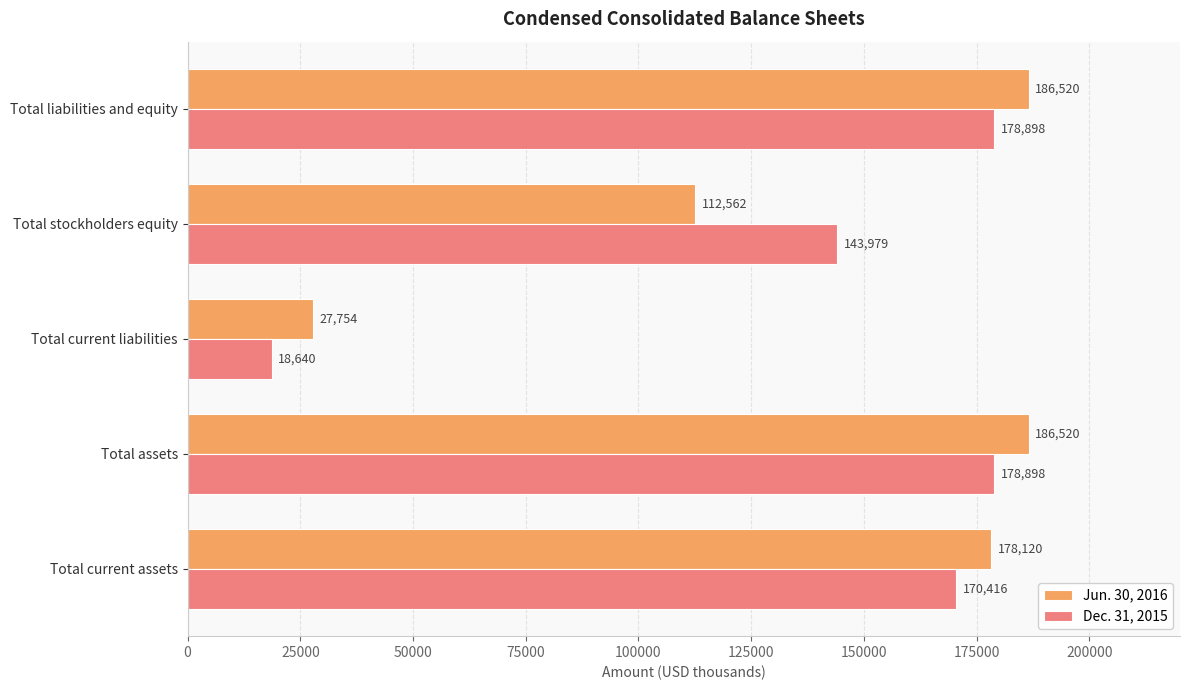

What is the average value of the Jun. 30, 2016 series?

138295